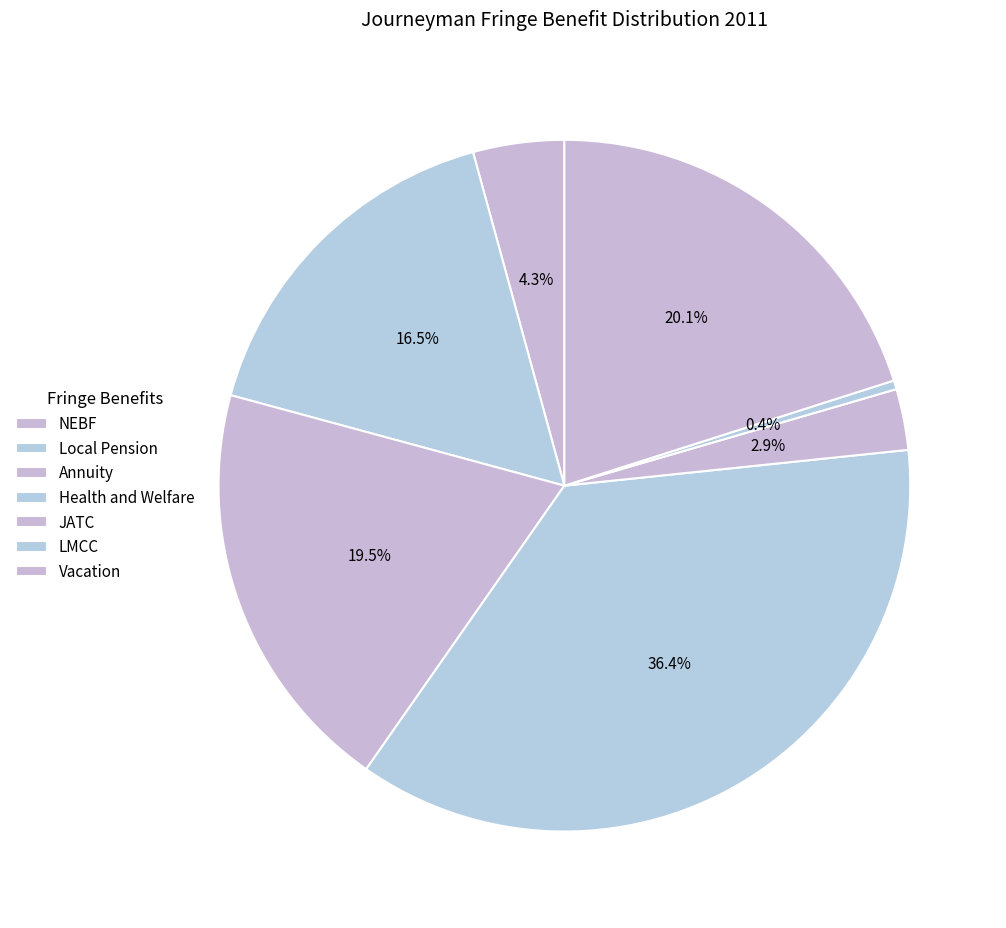

What portion of the pie excludes Vacation?

79.9%